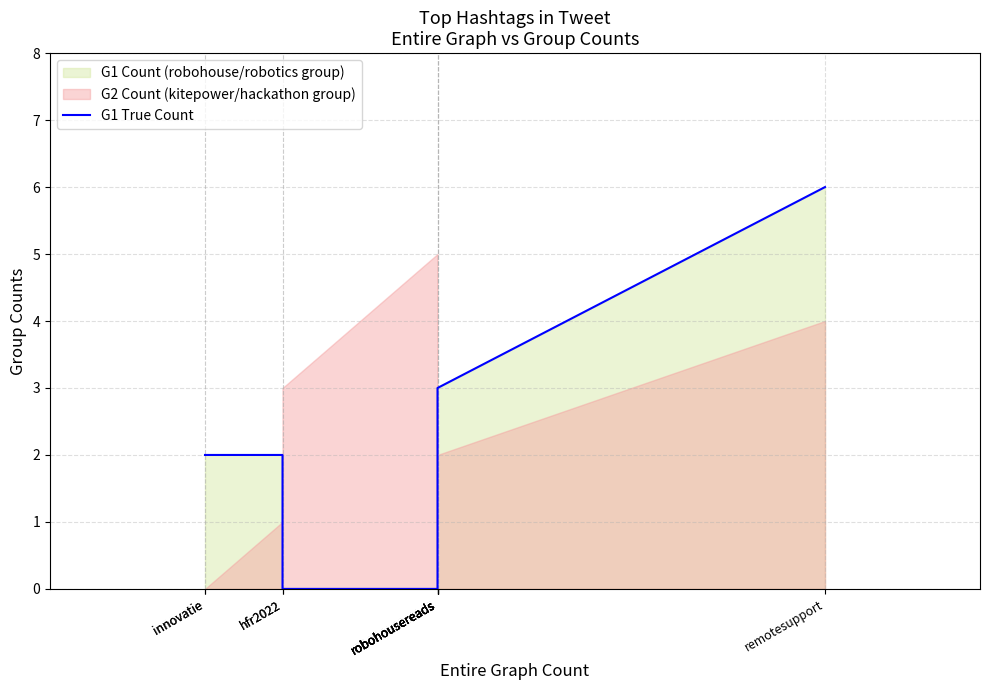

Between robohousereads and innovatie, which is larger?

innovatie